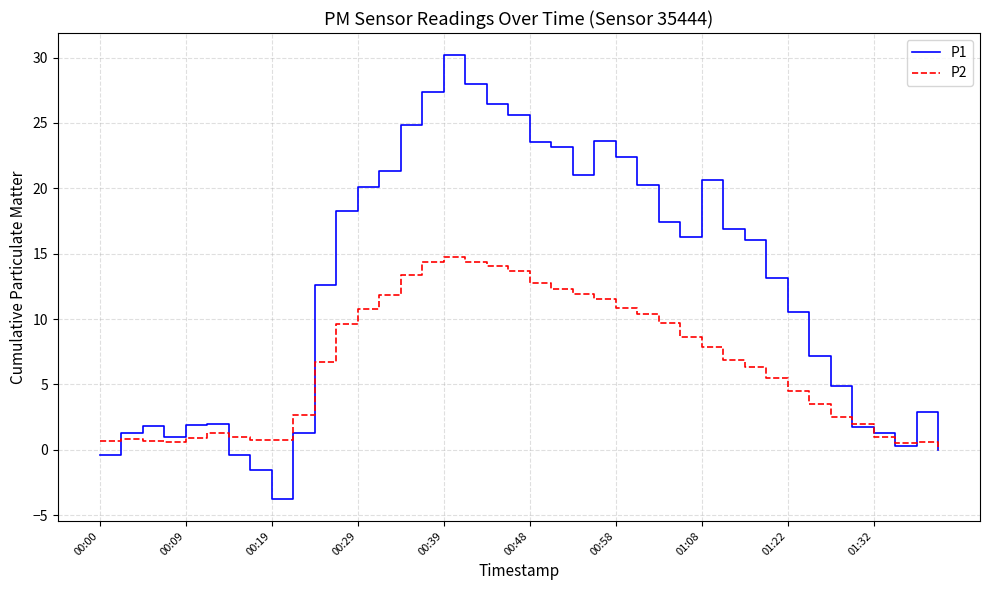

Which series has the largest total across all categories?

P1